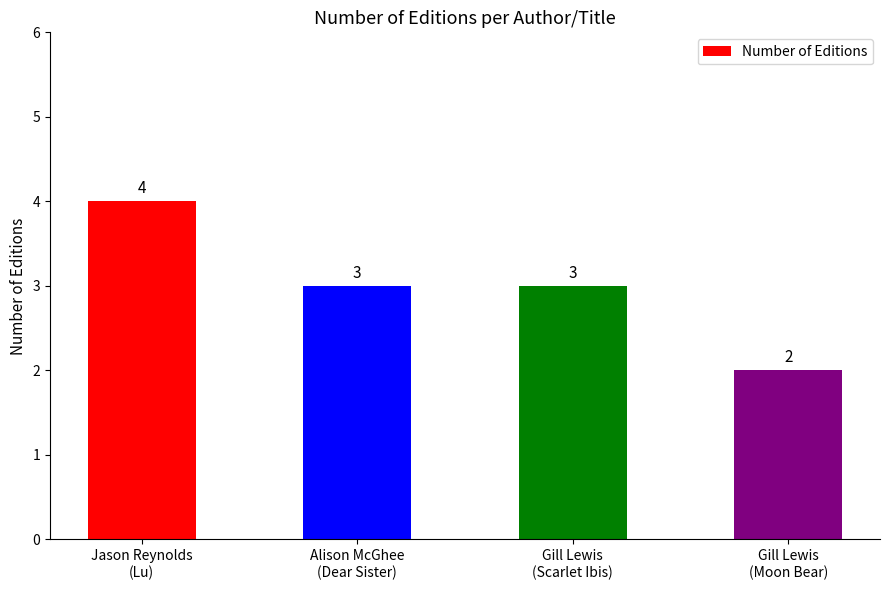

Is it true that the value at Alison McGhee
(Dear Sister) is 3?

True